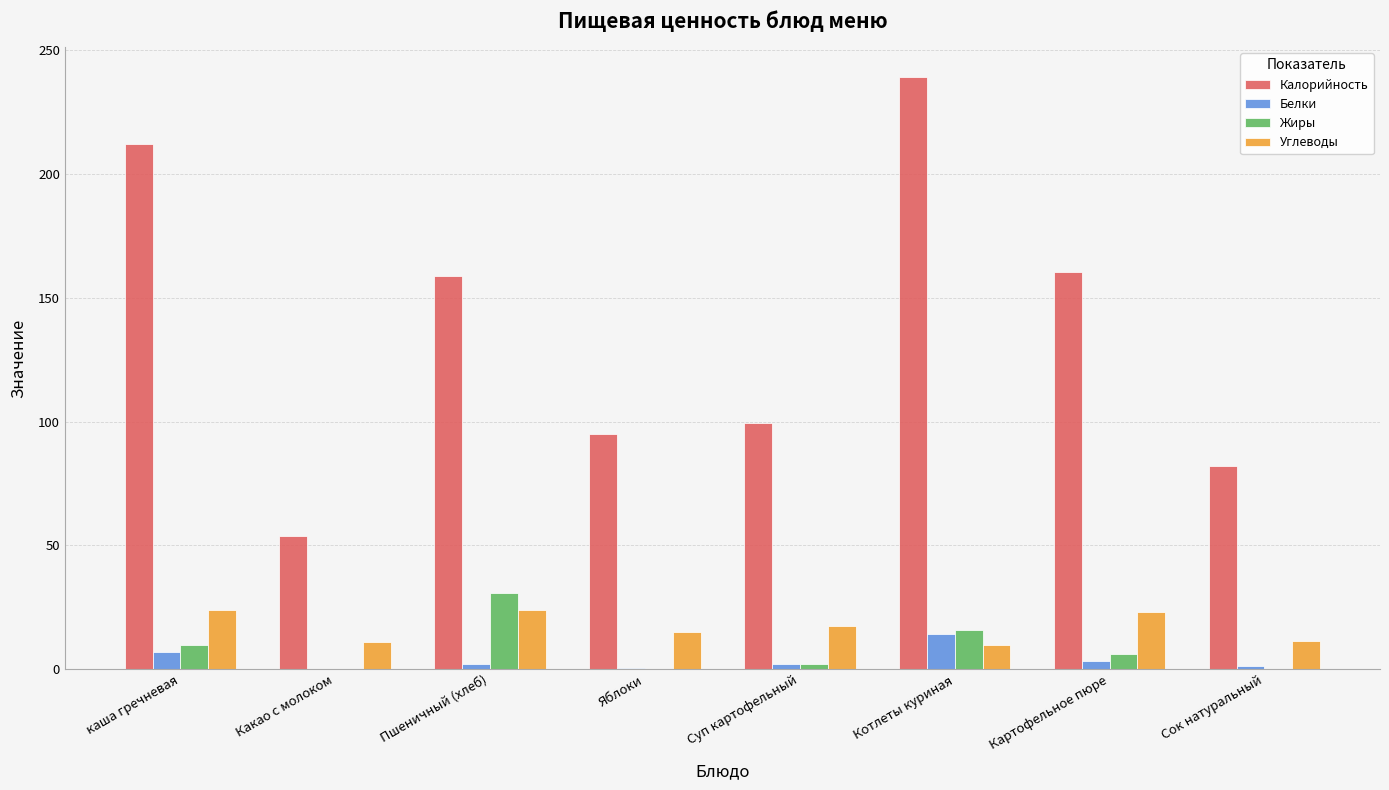

What is the greatest value displayed?

239.3